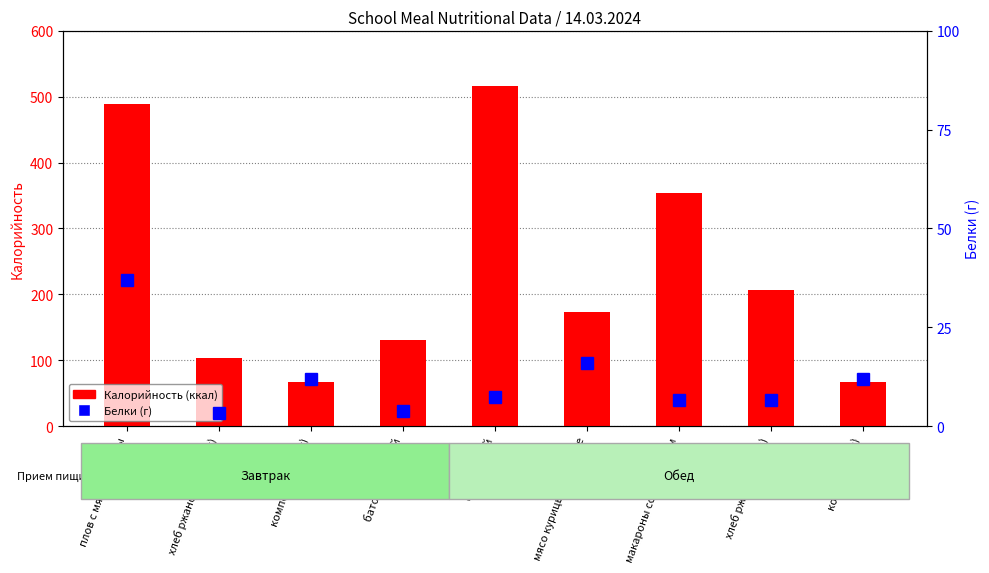

At which label does Калорийность (ккал) first exceed 173?

плов с мясом курицы